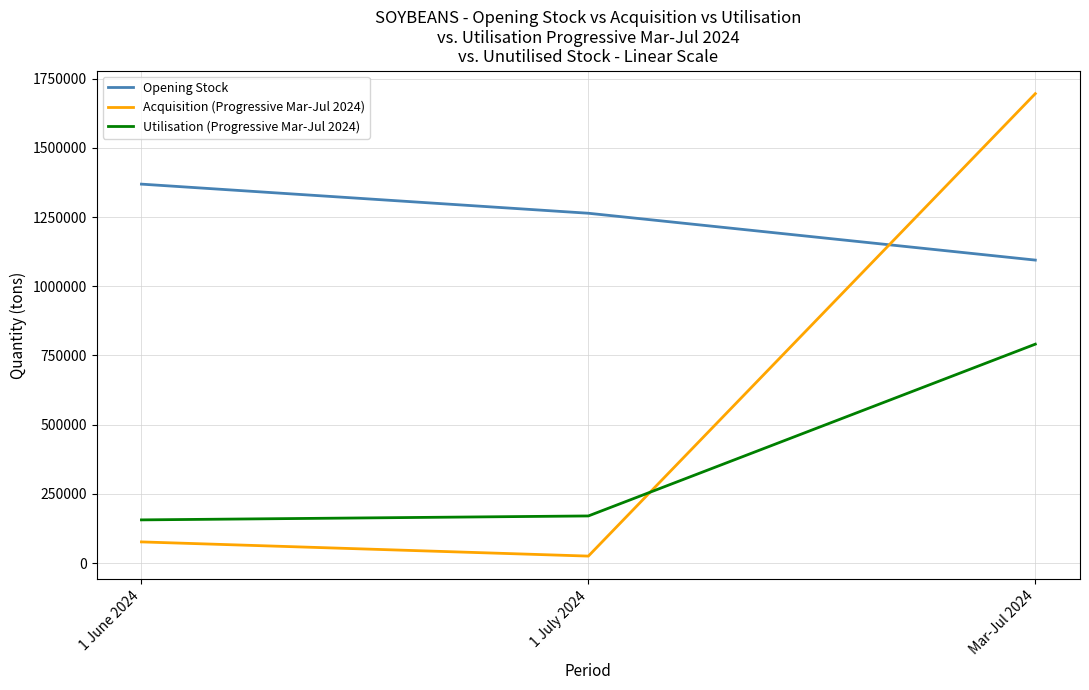

What is the difference between the maximum and minimum values in the Utilisation (Progressive Mar-Jul 2024) series?

634714